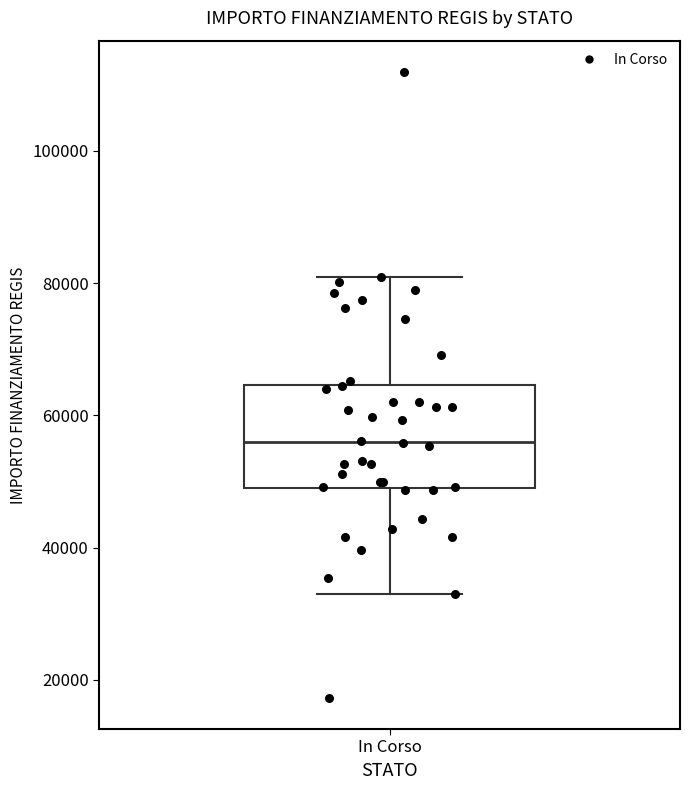

Transcribe this box plot: give where the median line is, the range the box spans, and where the two whiskers end, as read against the y-axis. The values are not printed on the chart, so give them approximately, as read against the axis.

median 56000, box 50000 to 64000, whiskers 32000 to 80000